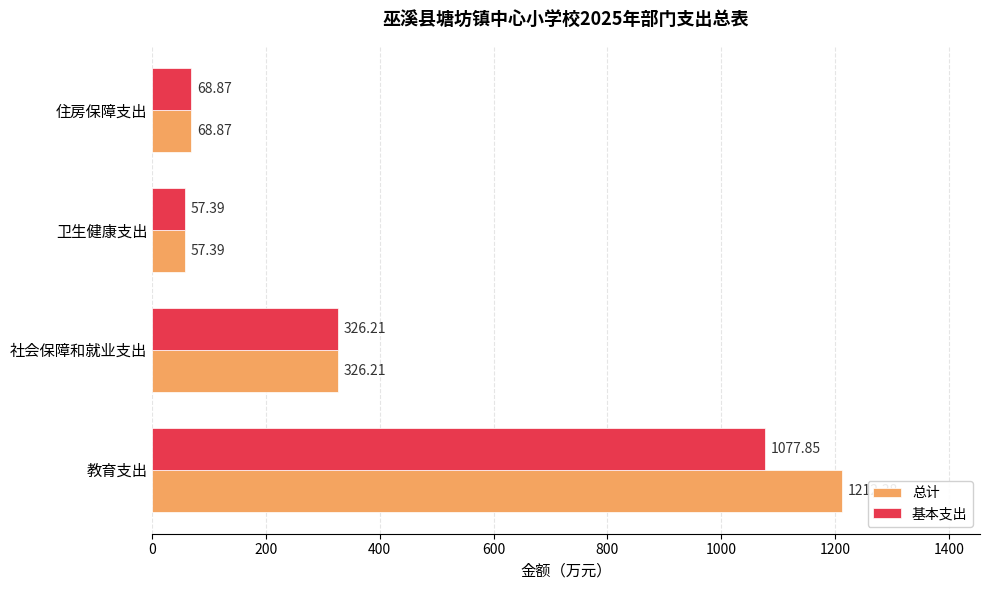

Between 教育支出 and 住房保障支出, which series saw the biggest shift?

总计